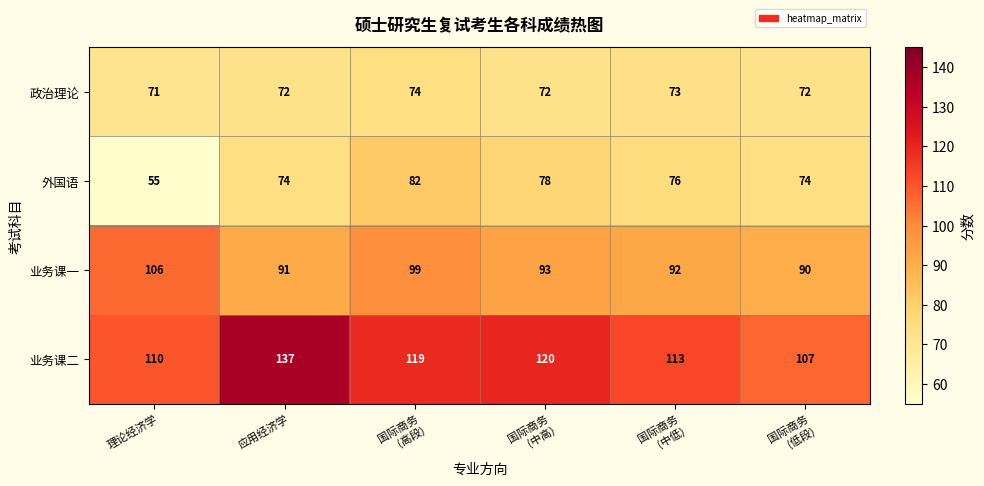

Reading left to right, what are all the values shown in this chart?

政治理论: 71	72	74	72	73	72
外国语: 55	74	82	78	76	74
业务课一: 106	91	99	93	92	90
业务课二: 110	137	119	120	113	107